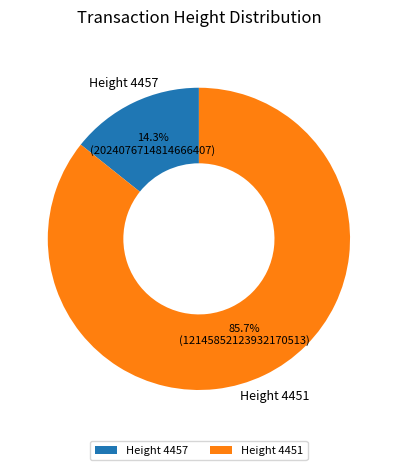

Between Height 4451 and Height 4457, which is larger?

Height 4451